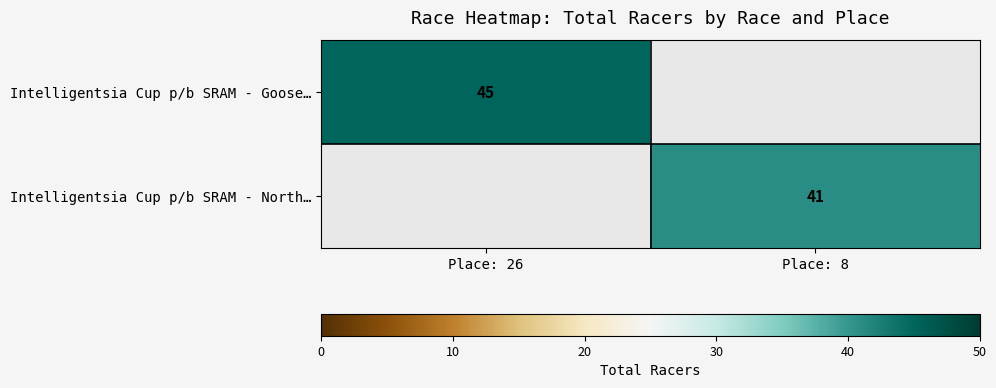

Is the value of Intelligentsia Cup p/b SRAM - Goose… at Place: 26 greater than the value of Intelligentsia Cup p/b SRAM - North… at Place: 8?

Yes